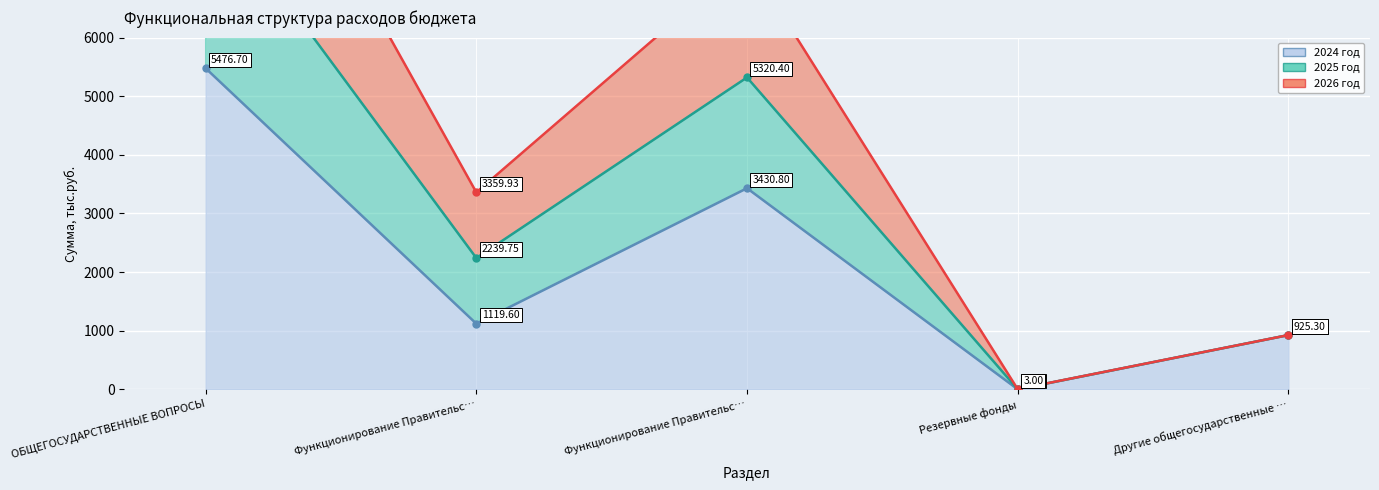

What is the highest value of the 2024 год series?

5476.7